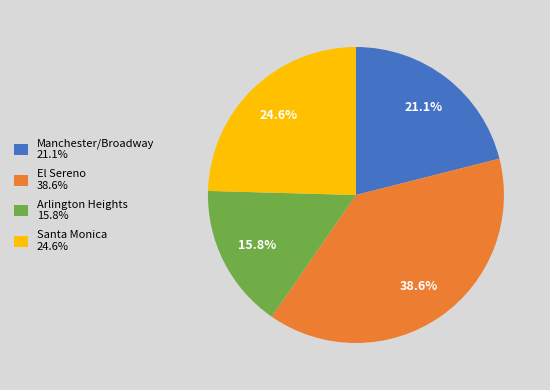

What is the largest slice in the pie chart?

El Sereno